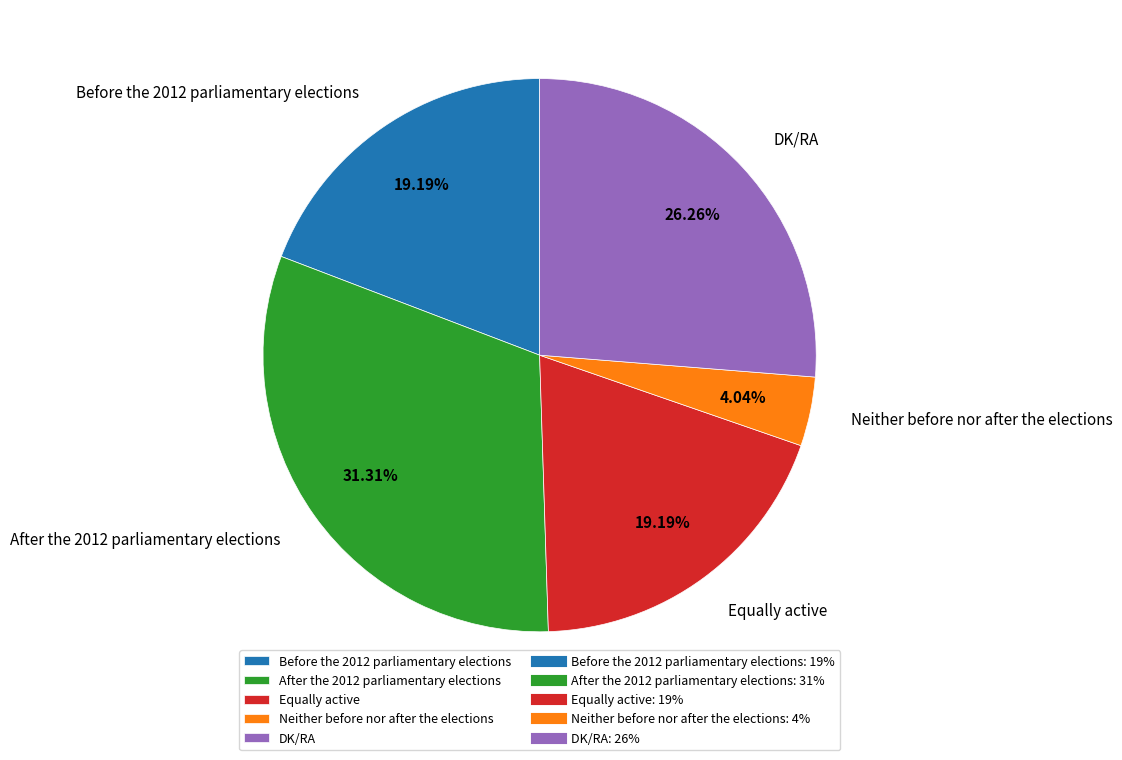

How many segments does this pie chart have?

5